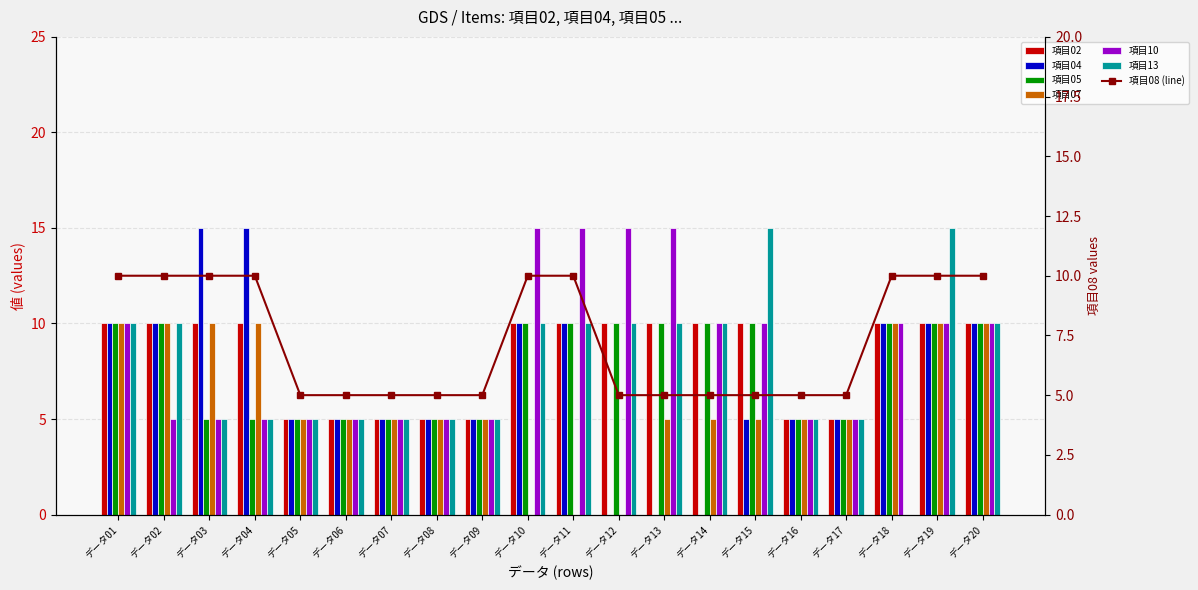

Which category has the lowest value in the 項目10 series?

データ02